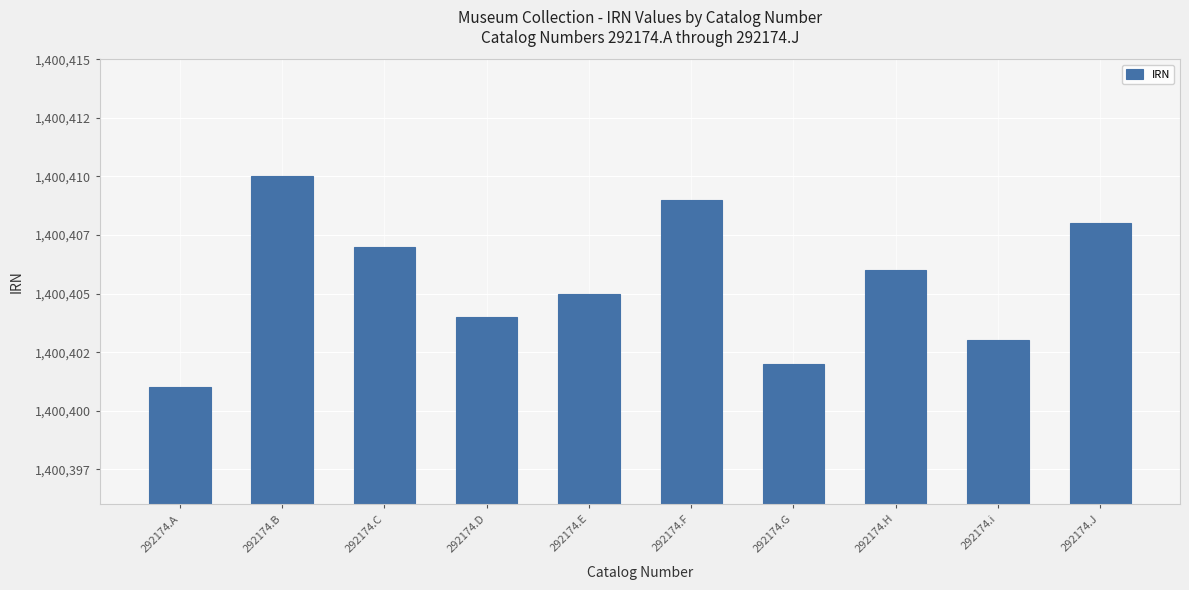

What is the label of the 7th bar from the left?

292174.G